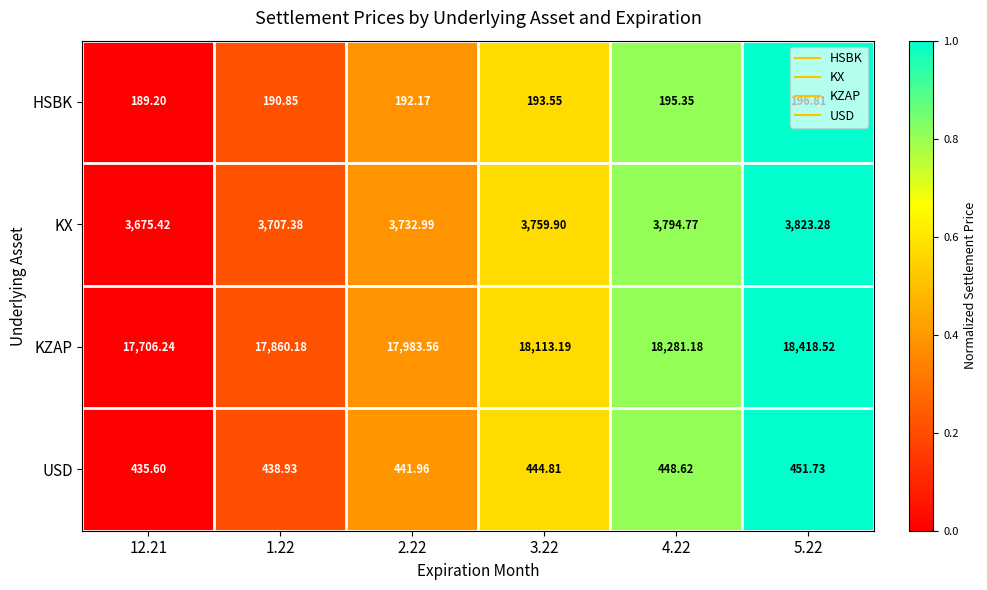

How many series are shown in this chart?

4